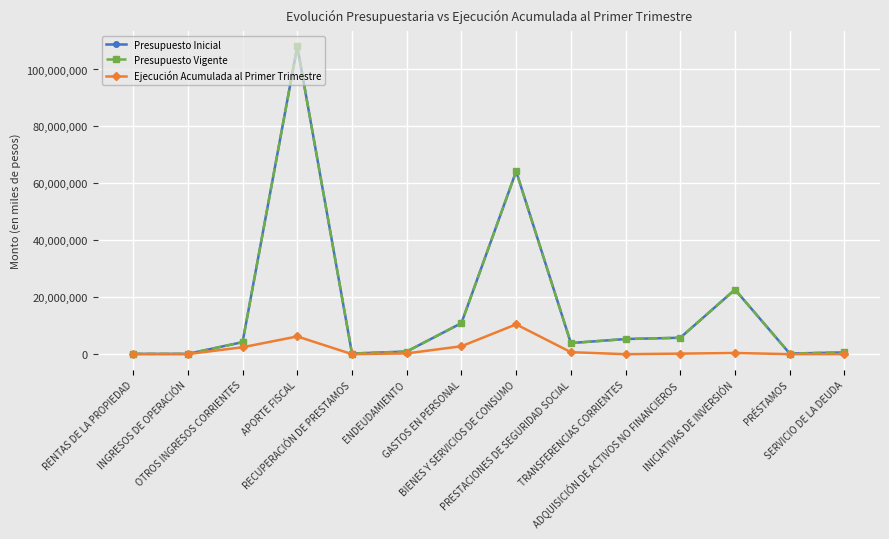

Is this an area chart (filled region under the line)?

No